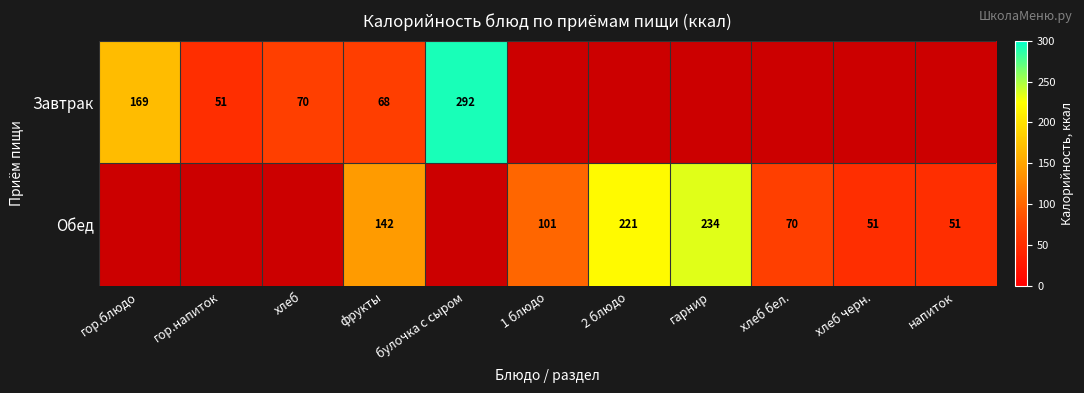

Is it true that Обед equals 154 at 2 блюдо?

False